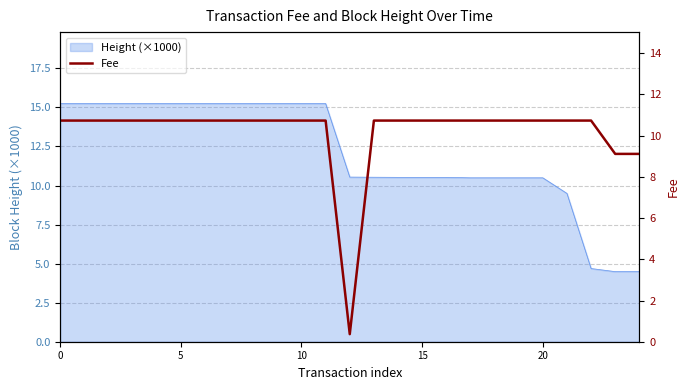

Is it true that the value at 11 is 10.7?

True